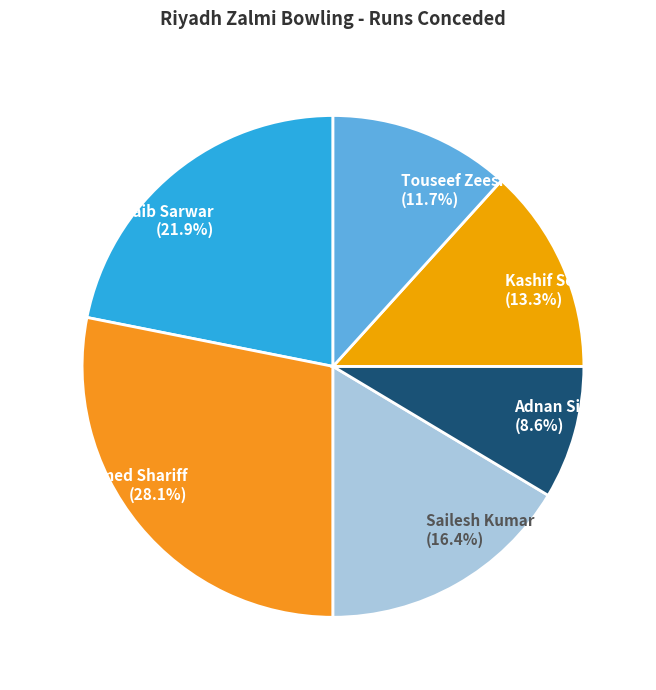

What is the smallest slice in the pie chart?

Adnan Siddique